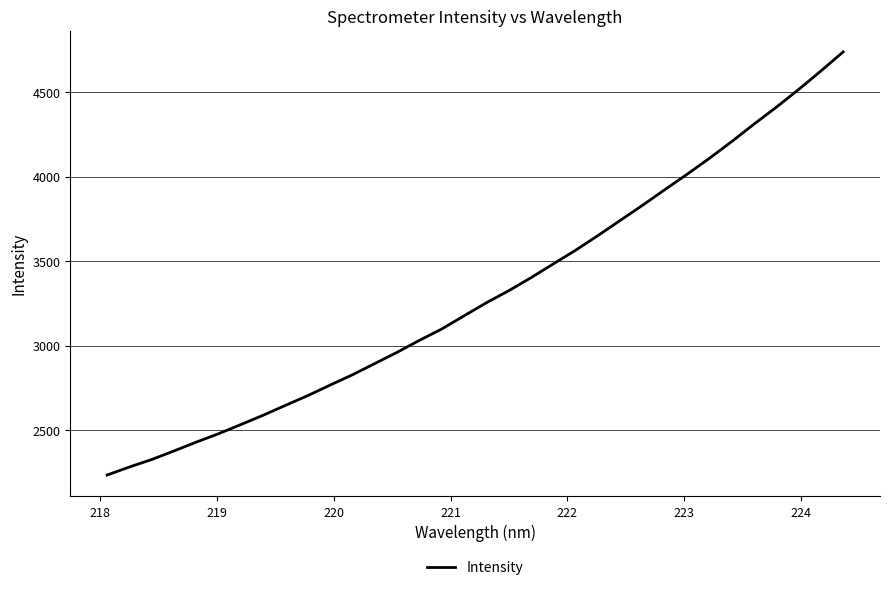

What is the greatest value displayed?

4739.6